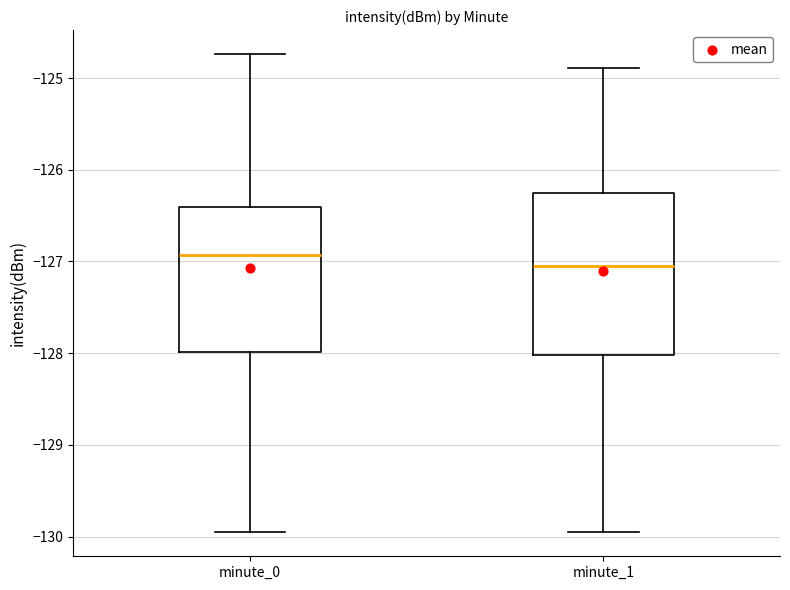

Reading left to right, read every box against the y-axis: the position of its median line, the range the box covers, and the ends of its whiskers. The values are not printed on the chart, so give them approximately, as read against the axis.

minute_0: median -126.9, box -128.0 to -126.4, whiskers -130.0 to -124.7
minute_1: median -127.0, box -128.0 to -126.3, whiskers -130.0 to -124.9